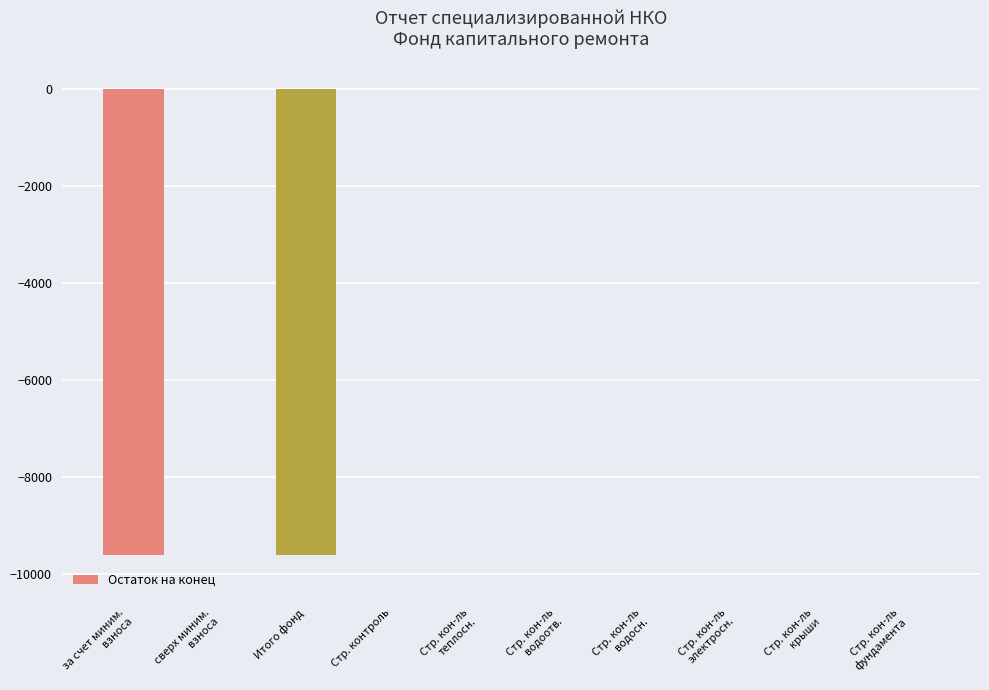

Reading left to right, what are all the values shown in this chart?

-9617.8	0.0	-9617.8	0.0	0.0	0.0	0.0	0.0	0.0	0.0